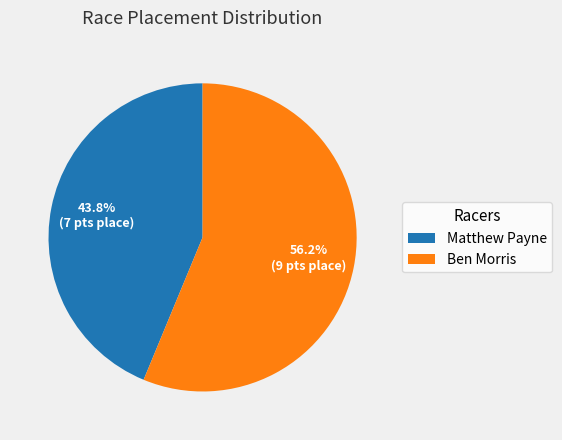

To the nearest percent, what is the average slice percentage?

50%